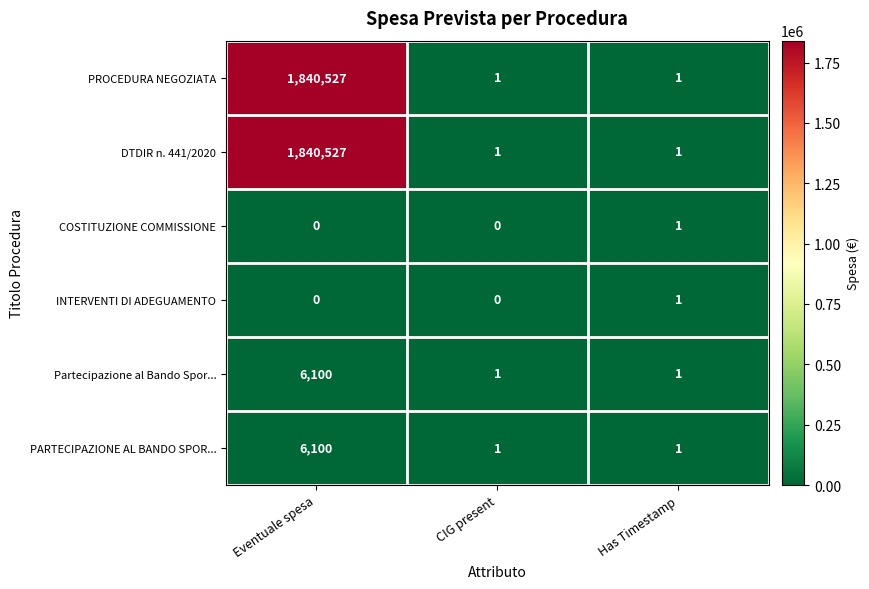

Is the value of PARTECIPAZIONE AL BANDO SPOR... at CIG present greater than the value of INTERVENTI DI ADEGUAMENTO at Eventuale spesa?

Yes